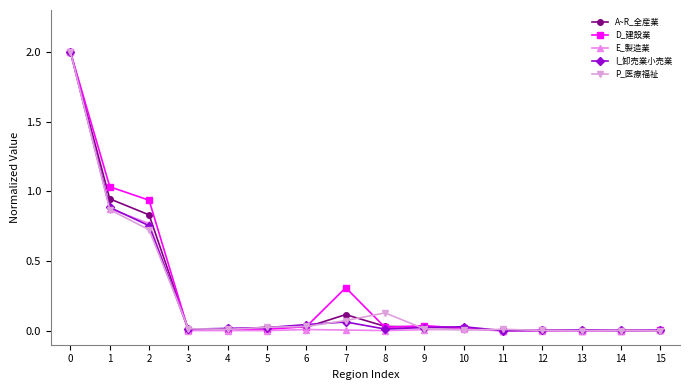

True or false: I_卸売業小売業 has a value of 0.1 at 7.

True